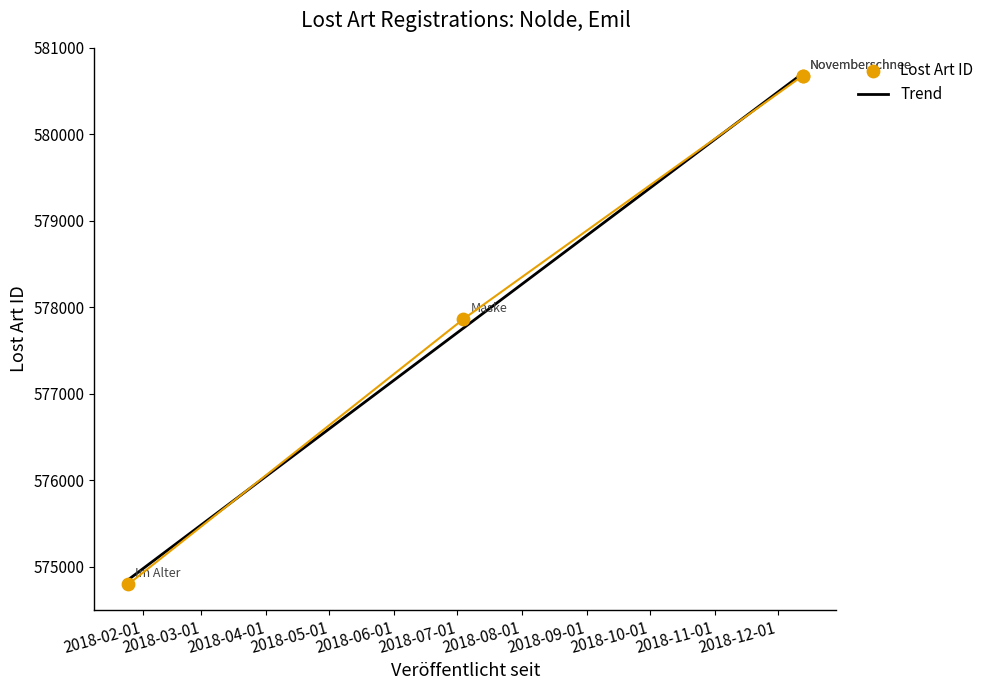

What is the change in value from 2018-12-13 to 2018-01-25?

-5882